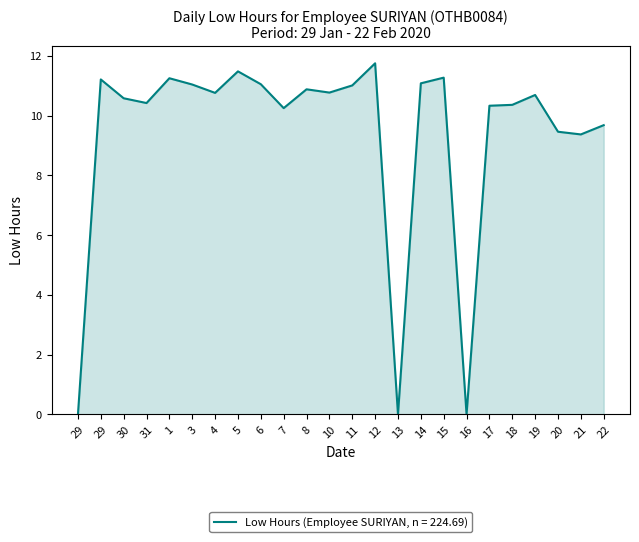

Where is the first local minimum?

31